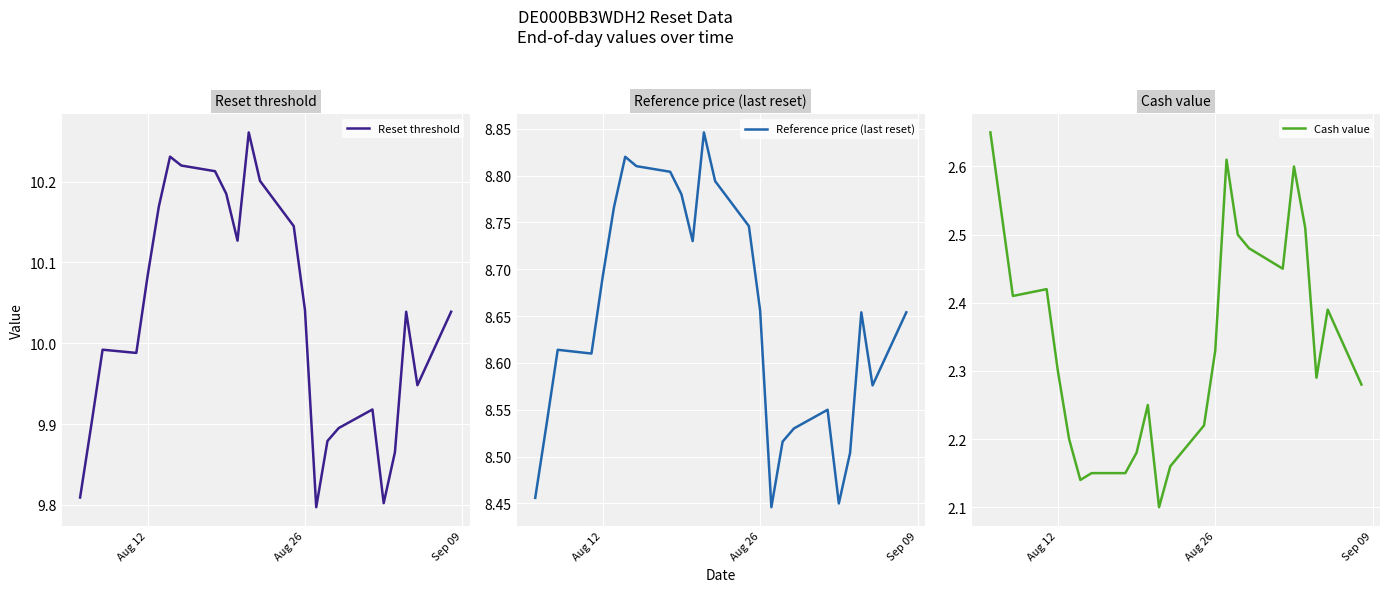

What are all the series names shown in the legend?

Reset threshold, Reference price (last reset), Cash value